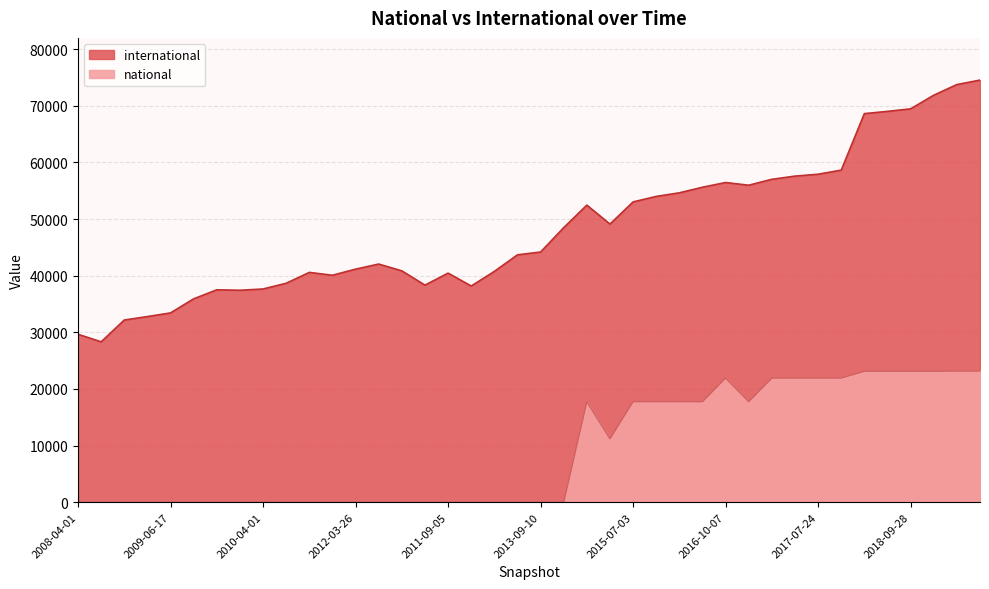

At how many categories does at least one series exceed 74349?

1